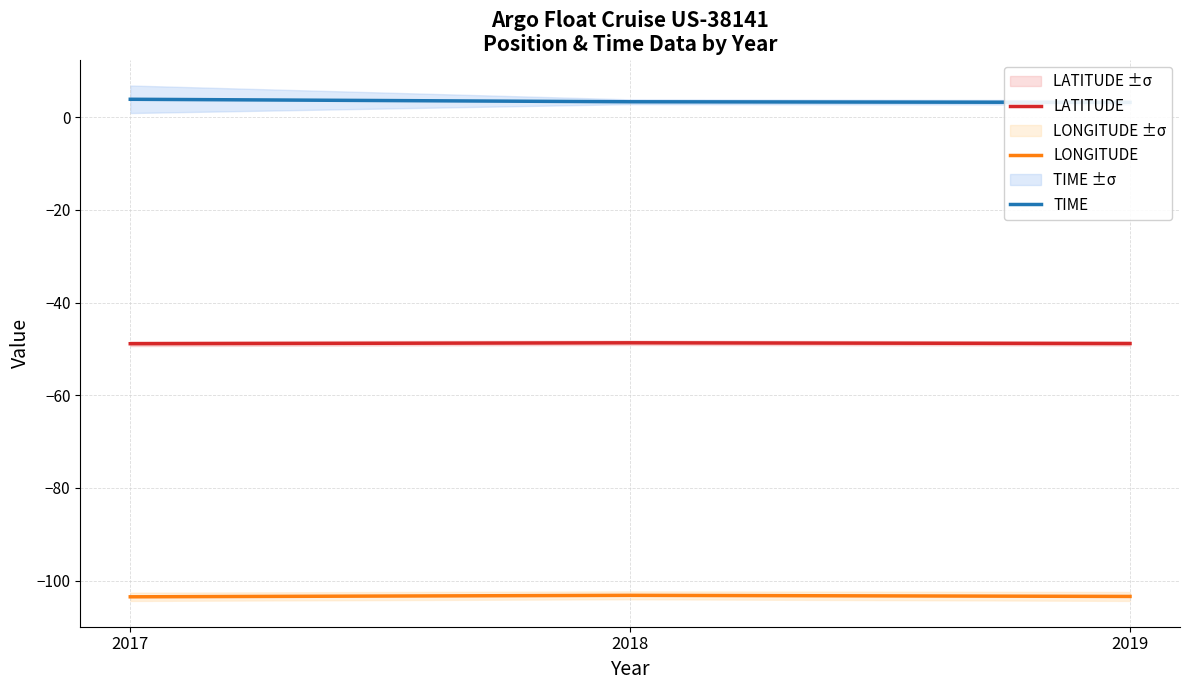

How many distinct data groups are displayed?

3